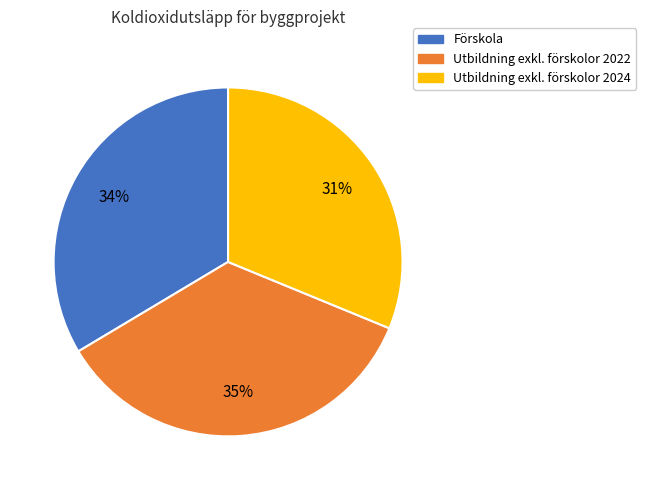

To the nearest percent, what percentage of the pie is Utbildning exkl. förskolor 2022?

35%